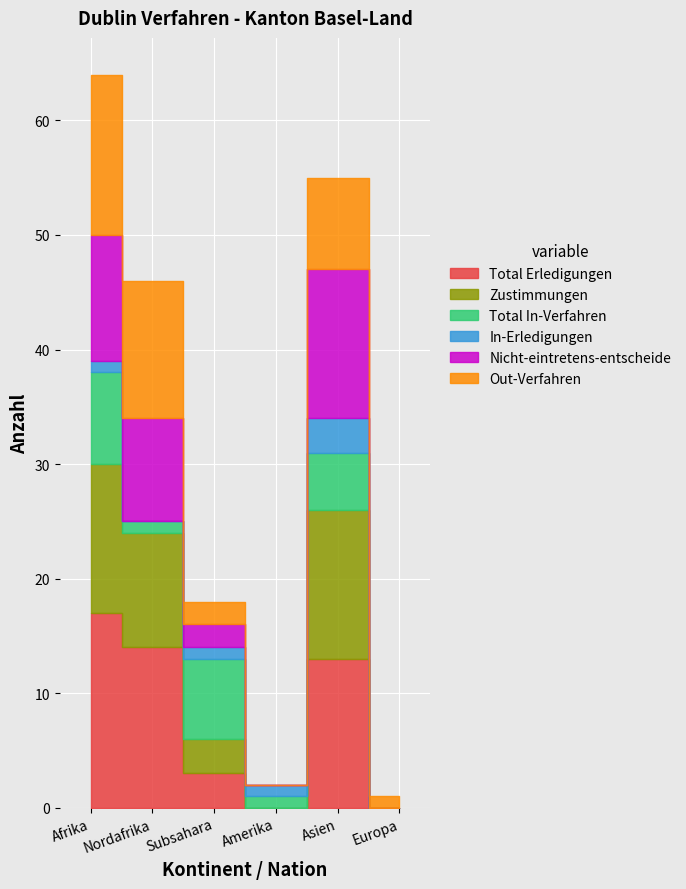

Between Subsahara and Amerika, which series saw the biggest shift?

Total In-Verfahren